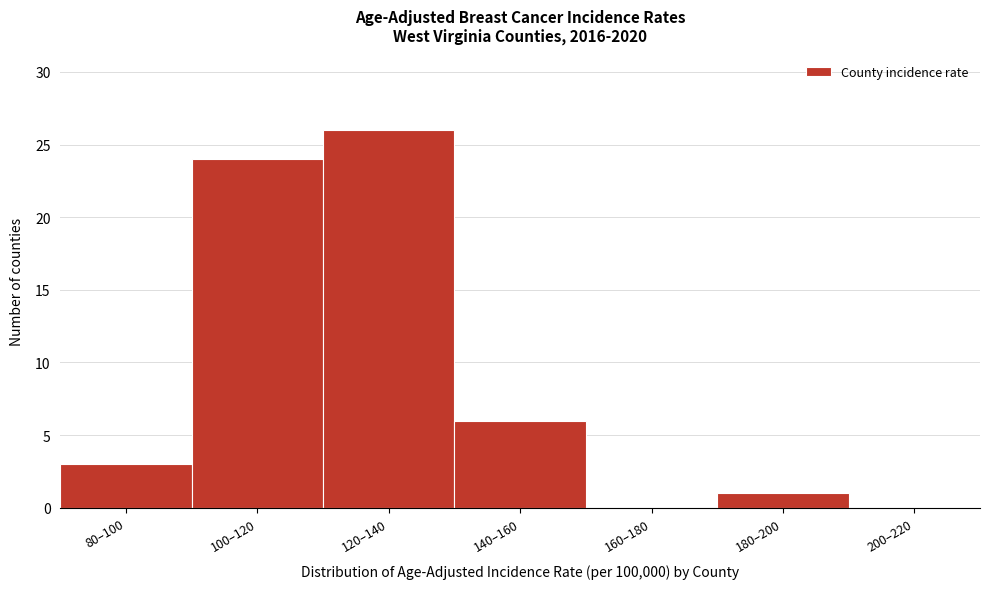

Reading right to left, what are all the values shown in this chart?

200–220=0	180–200=1	160–180=0	140–160=6	120–140=26	100–120=24	80–100=3